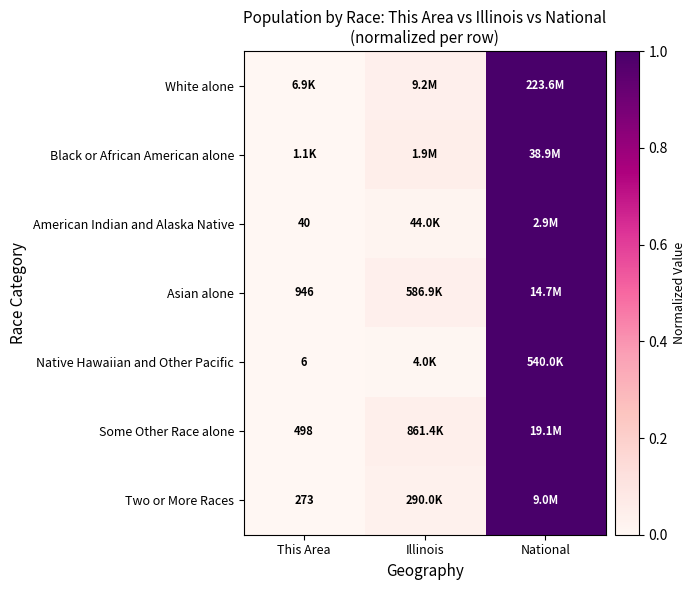

Is it true that American Indian and Alaska Native equals 0.0 at Illinois?

True